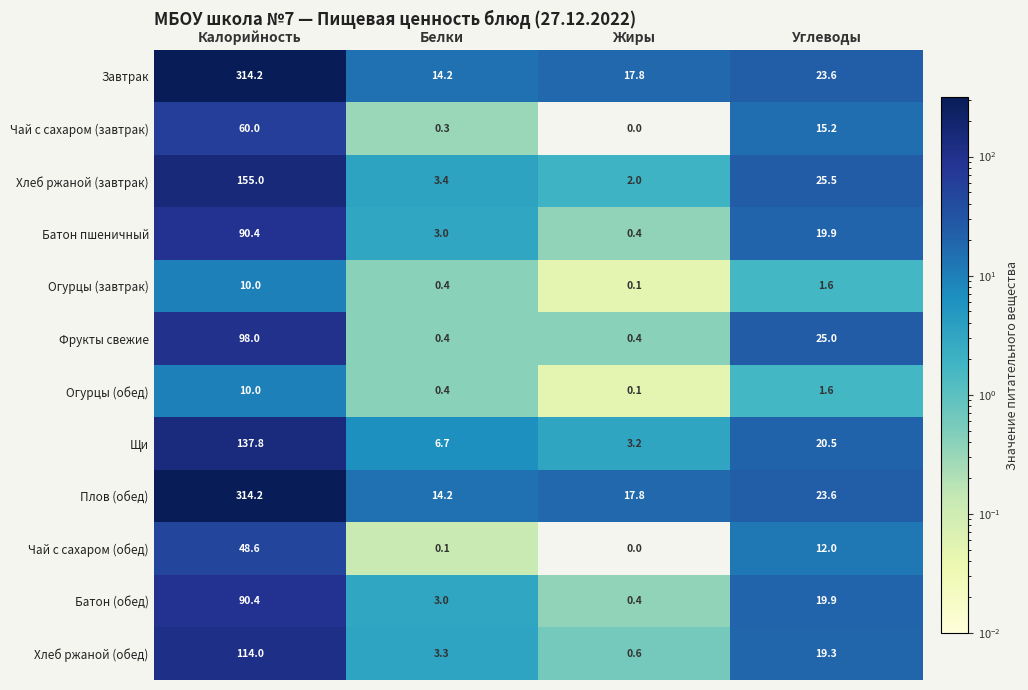

The Огурцы (обед) series shows 0.1 at Жиры. True or false?

True